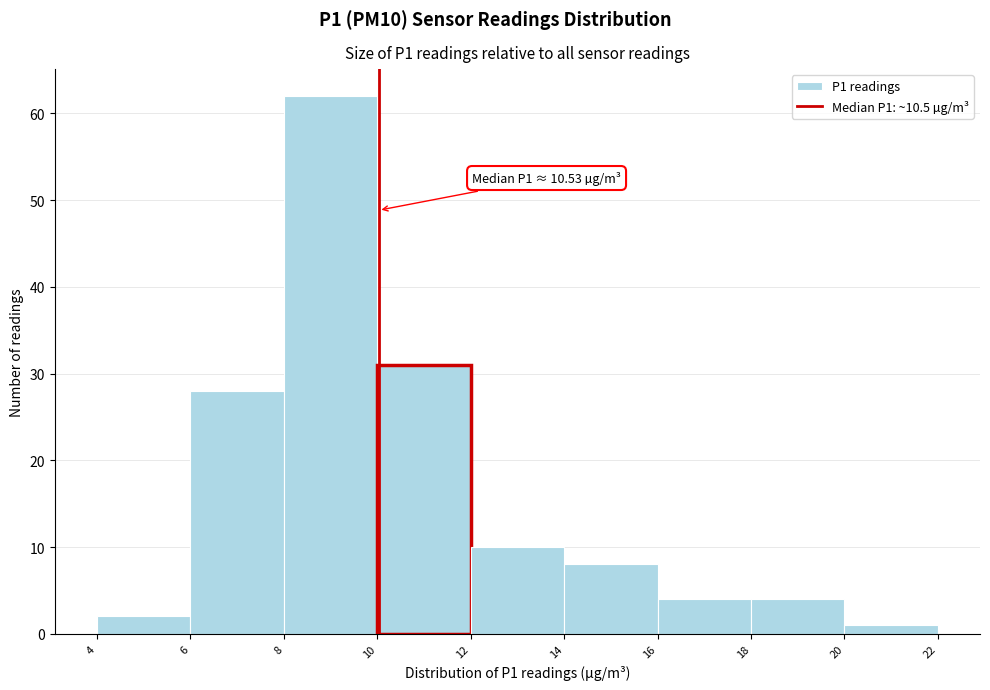

Reading right to left, what are all the values shown in this chart?

20=1	18=4	16=4	14=8	12=10	10=31	8=62	6=28	4=2